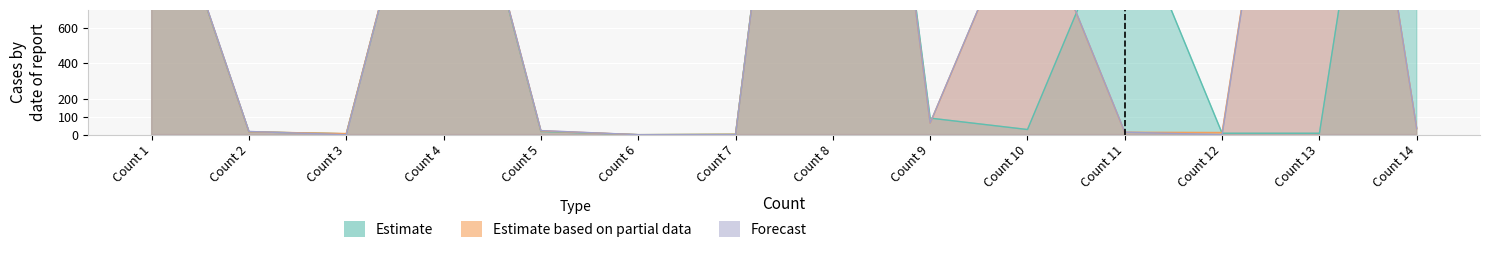

Rank the categories by Estimate value from highest to lowest.

Count 8, Count 14, Count 4, Count 1, Count 11, Count 9, Count 10, Count 5, Count 2, Count 12, Count 13, Count 3, Count 7, Count 6